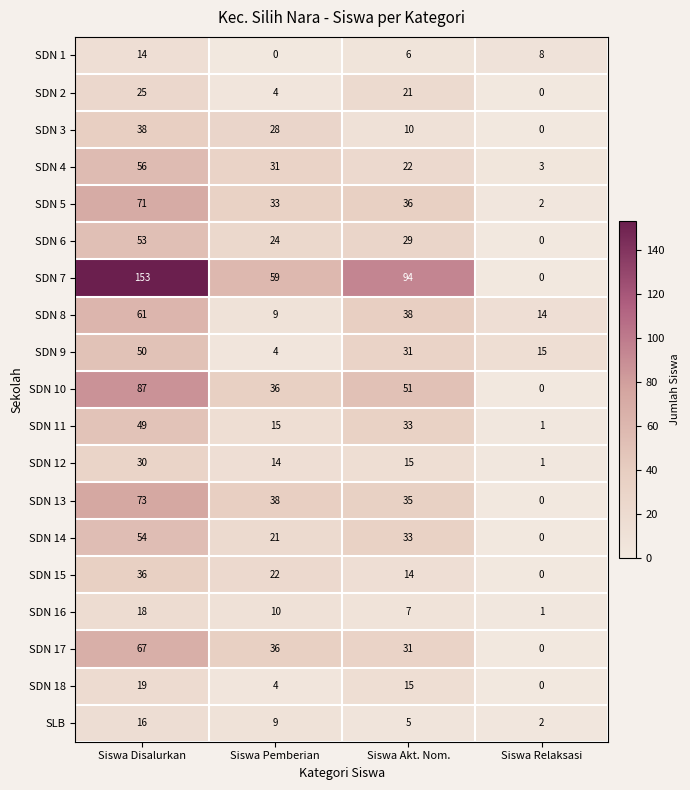

How many data points does each series have?

4